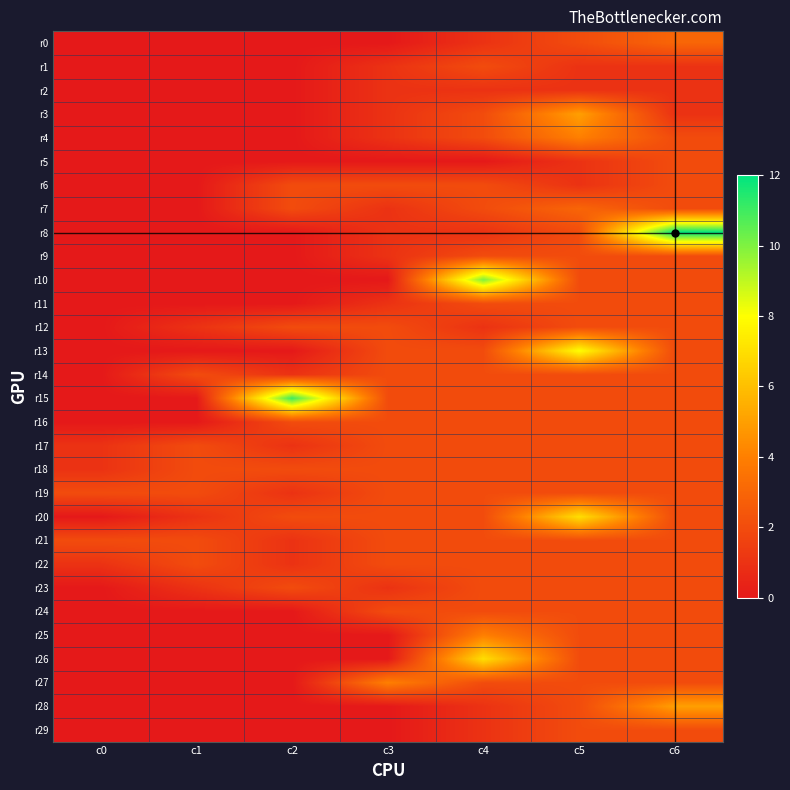

Reading right to left, transcribe all the data shown in this chart.

r0: c6=3	c5=2	c4=1	c3=0	c2=0	c1=0	c0=0
r1: c6=1	c5=1	c4=2	c3=1	c2=0	c1=0	c0=0
r2: c6=1	c5=1	c4=1	c3=1	c2=0	c1=0	c0=0
r3: c6=1	c5=5	c4=2	c3=1	c2=0	c1=0	c0=0
r4: c6=2	c5=4	c4=2	c3=1	c2=0	c1=0	c0=0
r5: c6=2	c5=1	c4=0	c3=0	c2=0	c1=0	c0=0
r6: c6=2	c5=1	c4=2	c3=2	c2=2	c1=0	c0=0
r7: c6=2	c5=3	c4=2	c3=1	c2=2	c1=0	c0=0
r8: c6=12	c5=2	c4=1	c3=1	c2=0	c1=0	c0=0
r9: c6=2	c5=2	c4=2	c3=1	c2=0	c1=0	c0=0
r10: c6=2	c5=2	c4=10	c3=0	c2=0	c1=0	c0=0
r11: c6=2	c5=2	c4=2	c3=1	c2=0	c1=0	c0=0
r12: c6=2	c5=2	c4=1	c3=2	c2=2	c1=1	c0=0
r13: c6=2	c5=8	c4=2	c3=2	c2=0	c1=0	c0=0
r14: c6=2	c5=2	c4=2	c3=2	c2=1	c1=2	c0=0
r15: c6=2	c5=2	c4=2	c3=2	c2=11	c1=0	c0=0
r16: c6=2	c5=2	c4=2	c3=2	c2=2	c1=0	c0=0
r17: c6=2	c5=2	c4=2	c3=2	c2=1	c1=2	c0=1
r18: c6=2	c5=2	c4=2	c3=2	c2=2	c1=2	c0=1
r19: c6=2	c5=2	c4=2	c3=2	c2=1	c1=2	c0=2
r20: c6=2	c5=7	c4=2	c3=2	c2=2	c1=1	c0=0
r21: c6=2	c5=2	c4=2	c3=2	c2=1	c1=2	c0=2
r22: c6=2	c5=2	c4=2	c3=2	c2=1	c1=2	c0=1
r23: c6=2	c5=2	c4=2	c3=1	c2=2	c1=1	c0=0
r24: c6=2	c5=2	c4=2	c3=2	c2=0	c1=0	c0=0
r25: c6=2	c5=2	c4=4	c3=0	c2=0	c1=0	c0=0
r26: c6=2	c5=2	c4=7	c3=0	c2=0	c1=0	c0=0
r27: c6=2	c5=2	c4=2	c3=4	c2=0	c1=0	c0=0
r28: c6=5	c5=2	c4=1	c3=0	c2=0	c1=0	c0=0
r29: c6=2	c5=2	c4=1	c3=0	c2=0	c1=0	c0=0